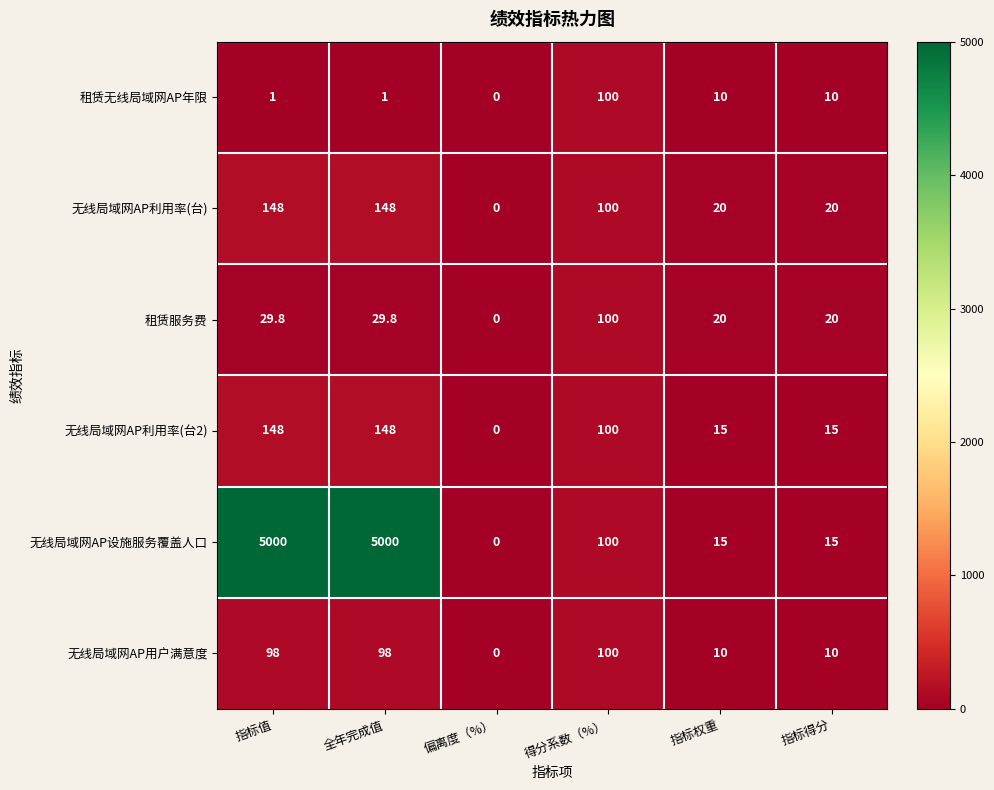

The 无线局域网AP利用率(台) series shows 148.0 at 指标值. True or false?

True